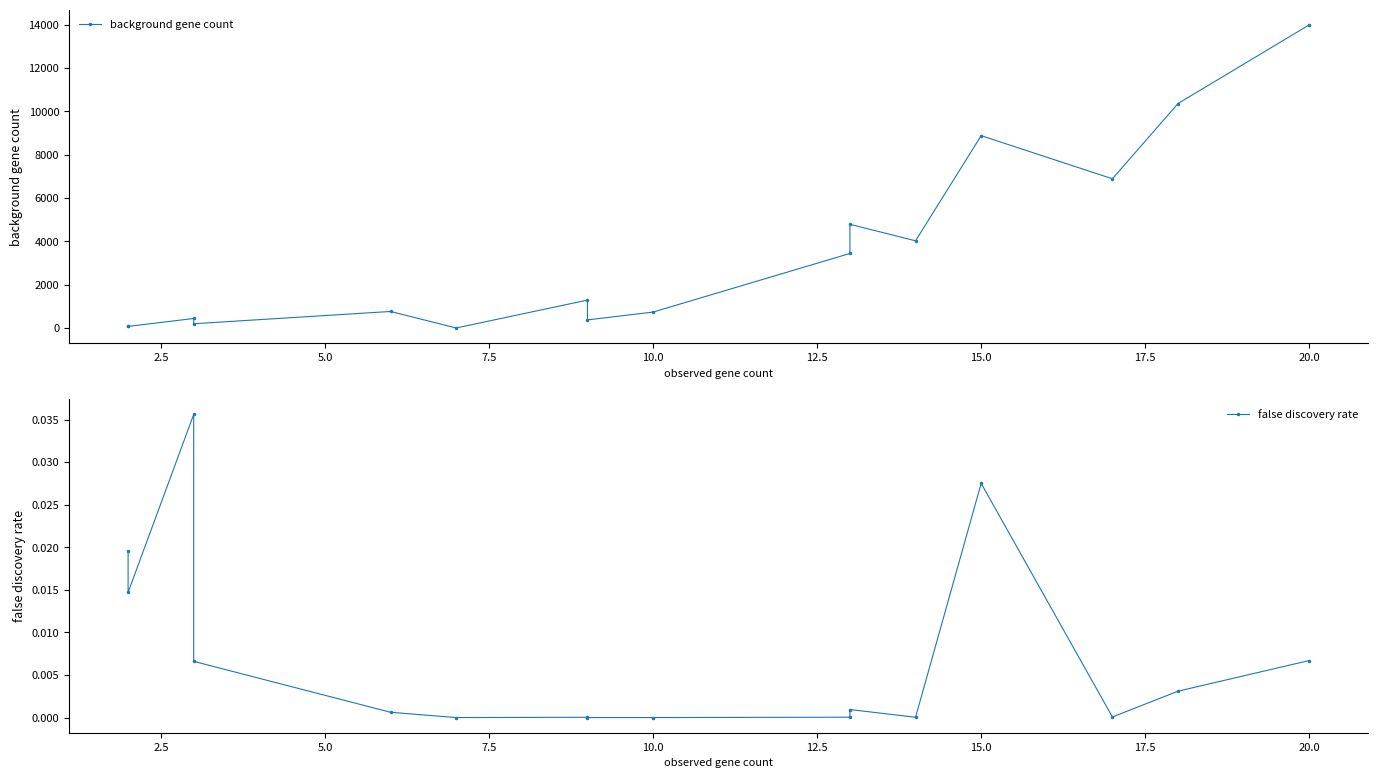

List the series in order of their peak value, highest first.

background gene count, false discovery rate